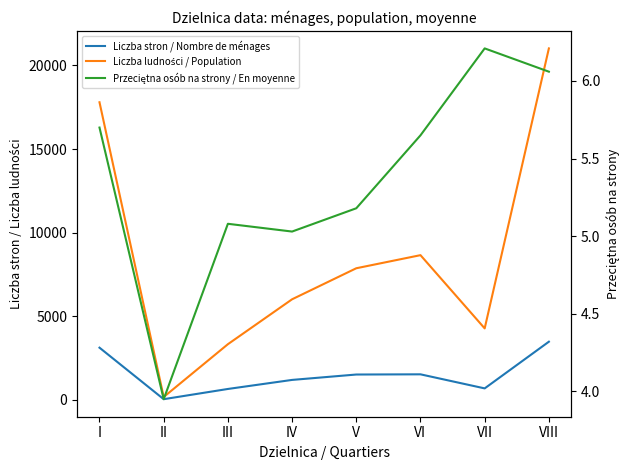

What is the spread (max minus min) of values at II?

170.1